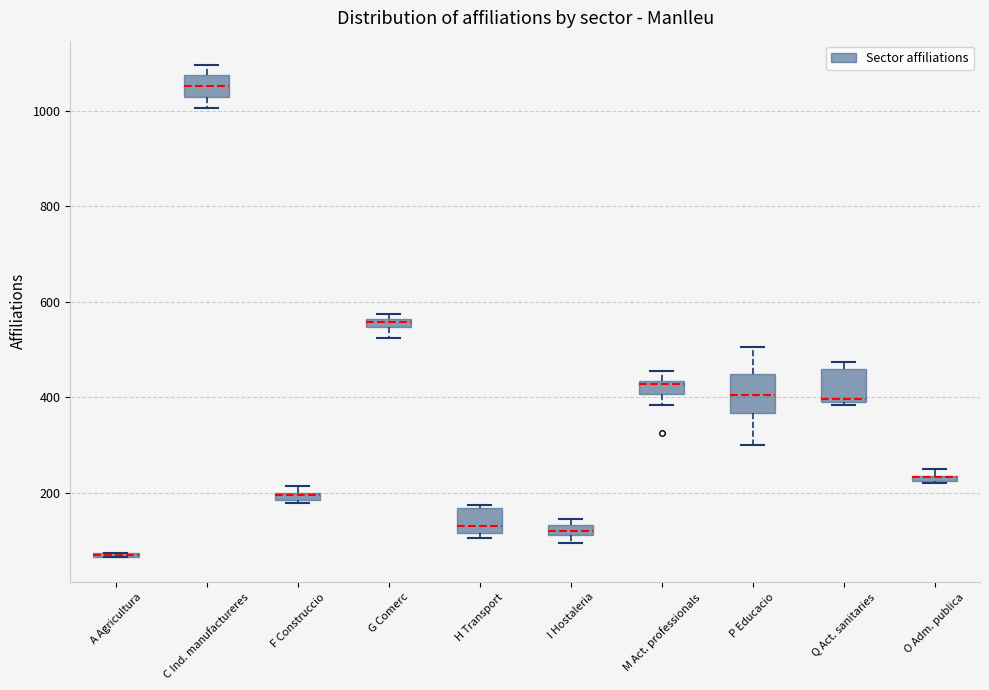

Where is the upper edge of the box for M Act. professionals on the y-axis? The values are not printed on the chart, so give them approximately, as read against the axis.

440